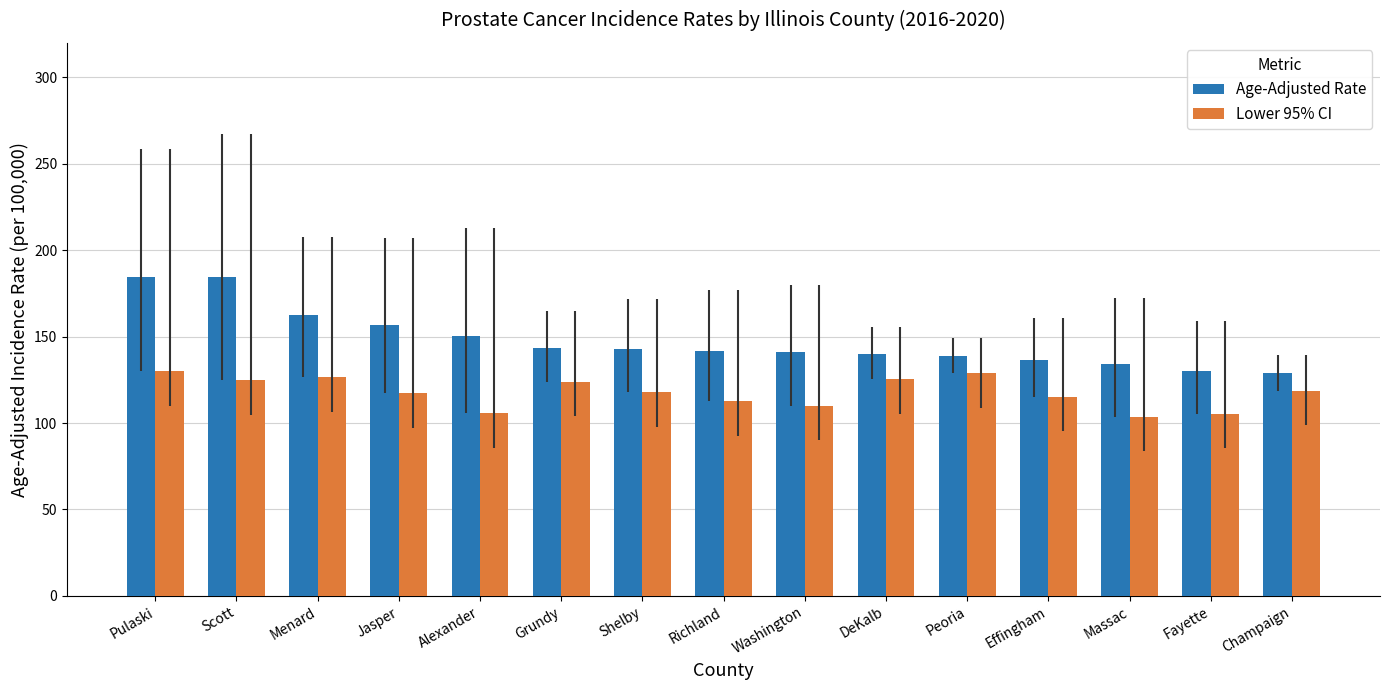

What is the difference between the second highest and minimum values in the Lower 95% CI series?

25.3